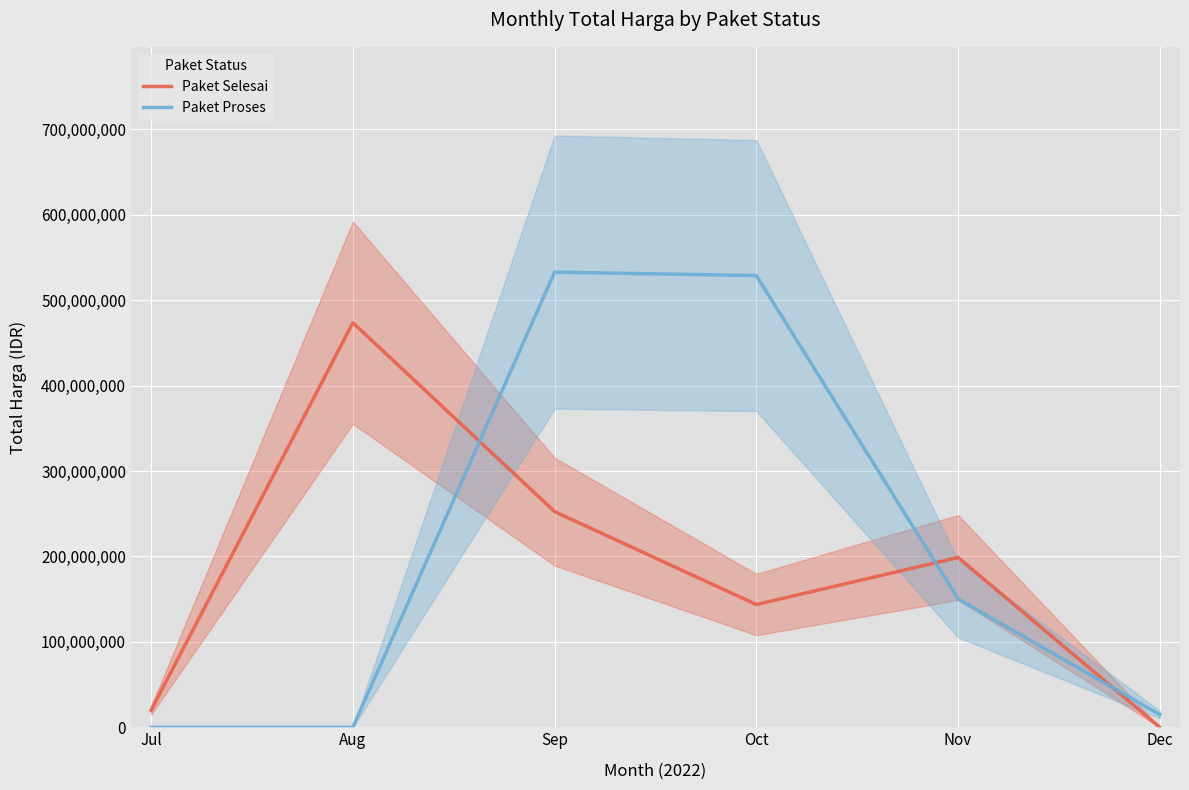

How many data points in Paket Proses are above 150263740?

2